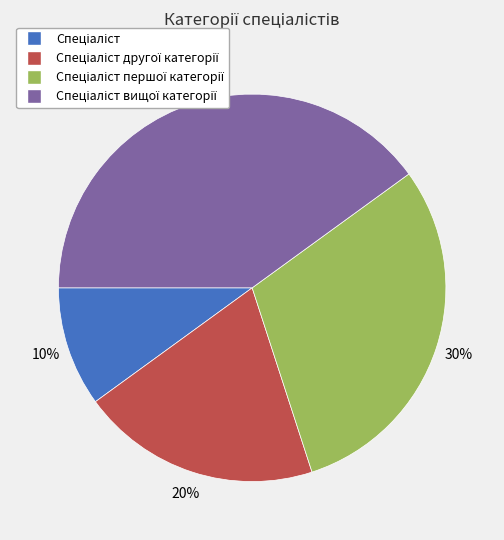

Is there a majority slice in this chart?

No